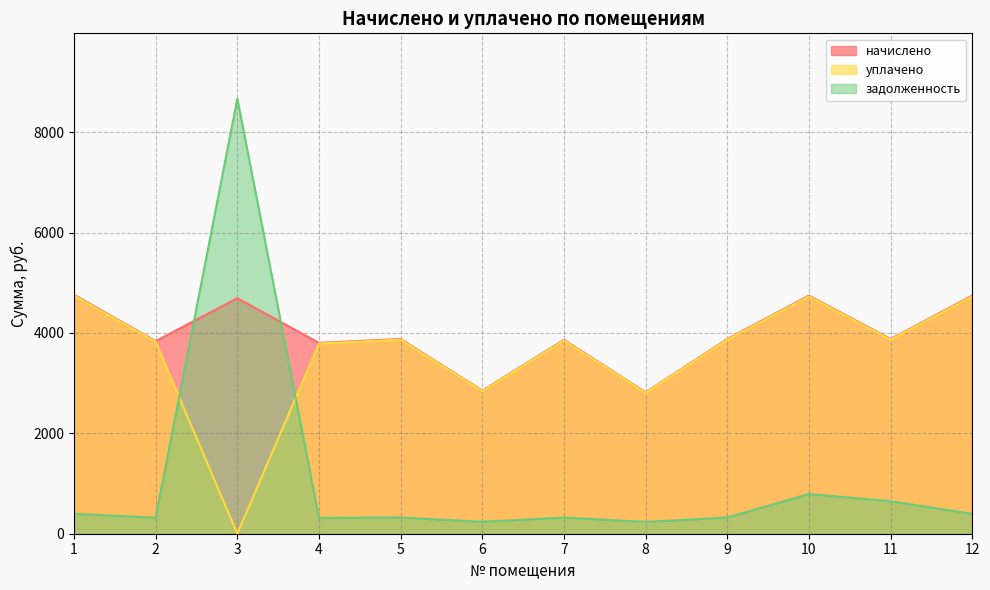

How many lines are shown in the chart?

3